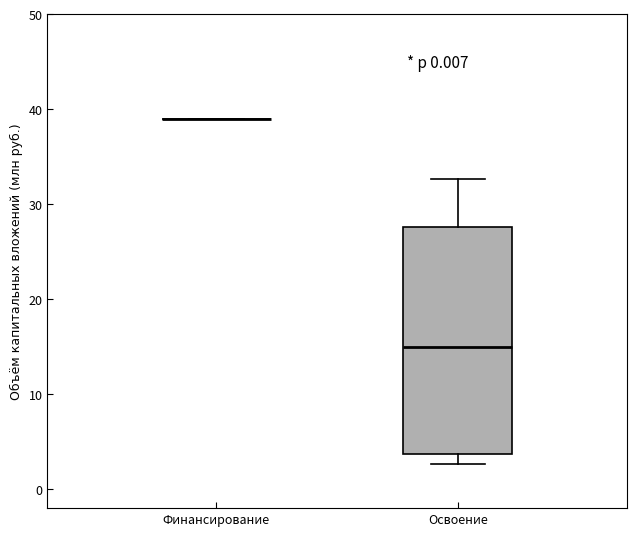

Which box is the tallest, from its lower edge to its upper edge?

Освоение